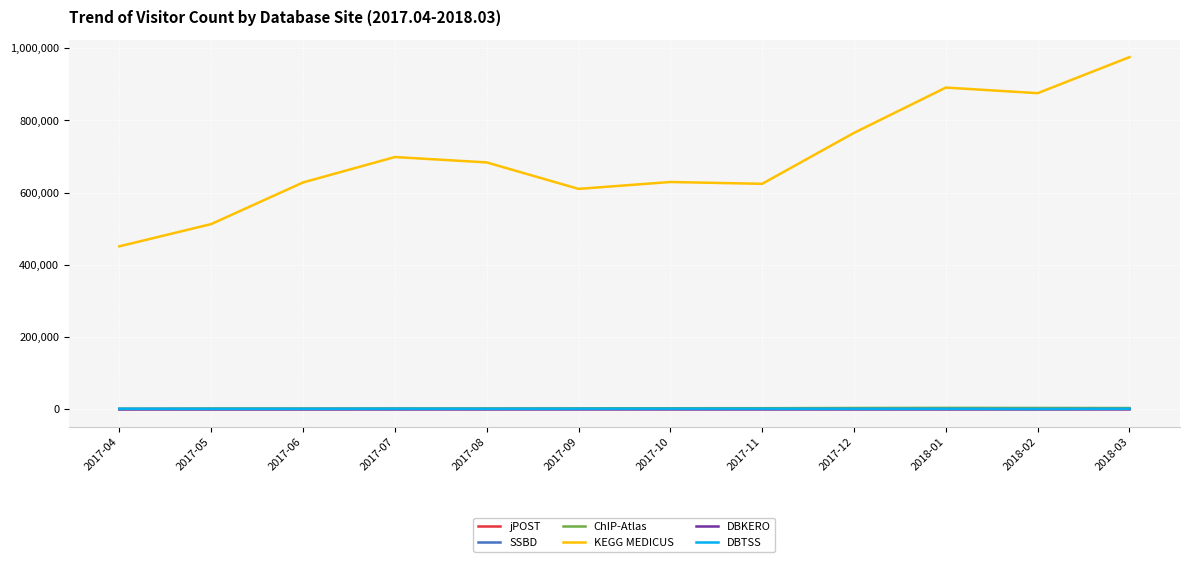

In KEGG MEDICUS, how many points are lower than both neighbors (excluding endpoints)?

3